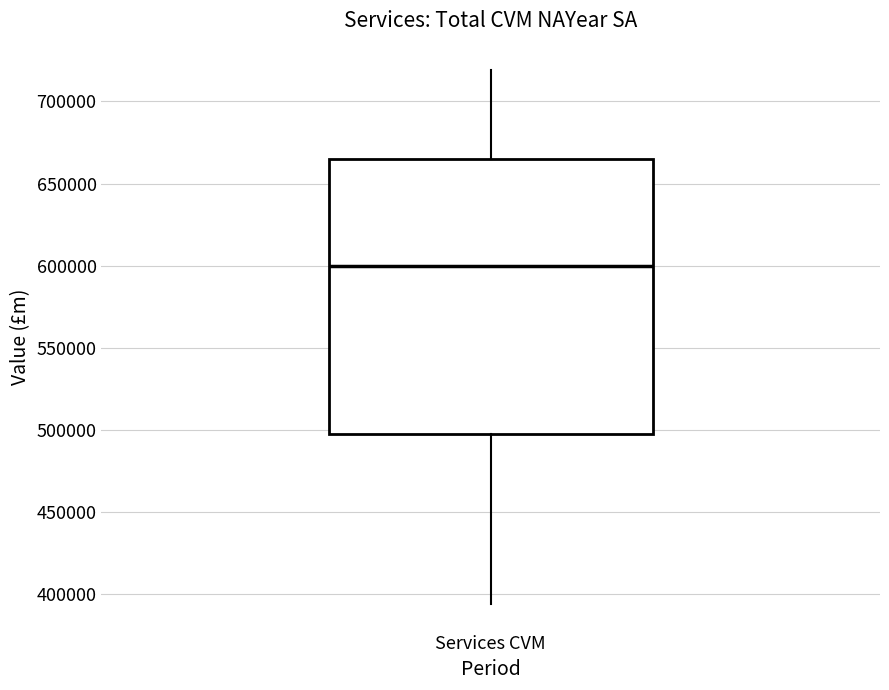

Where is the lower edge of the box for Services CVM on the y-axis? The values are not printed on the chart, so give them approximately, as read against the axis.

495000